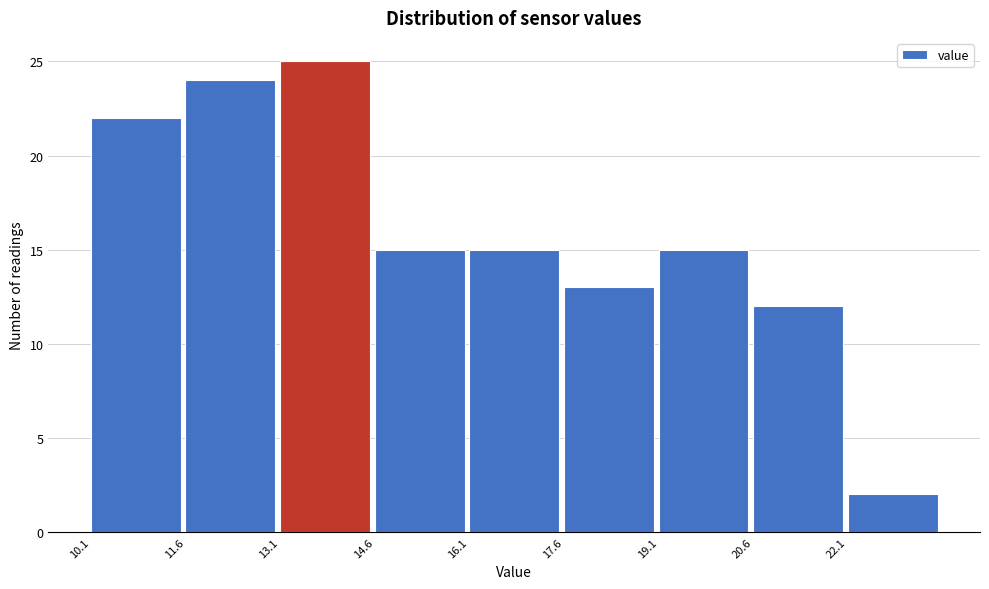

What is the height of the bar covering 10.1 to 11.6 on the x-axis? Neither the bar edges nor the heights are printed on the chart, so give them approximately, as read against the axes.

22